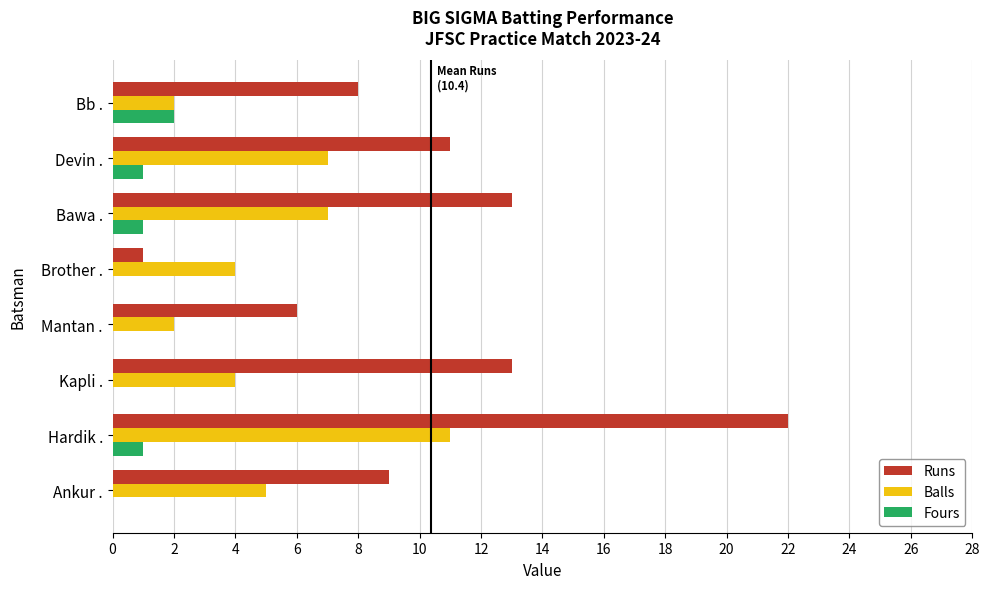

What is the highest value of the Runs series?

22